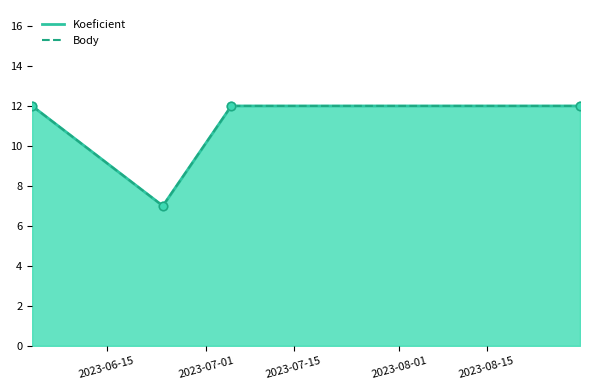

At which category is the sum across all series the highest?

2023-06-03